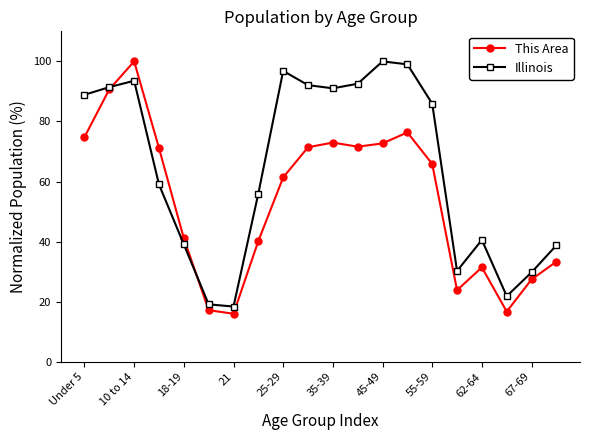

What is the smallest value displayed?

16.0